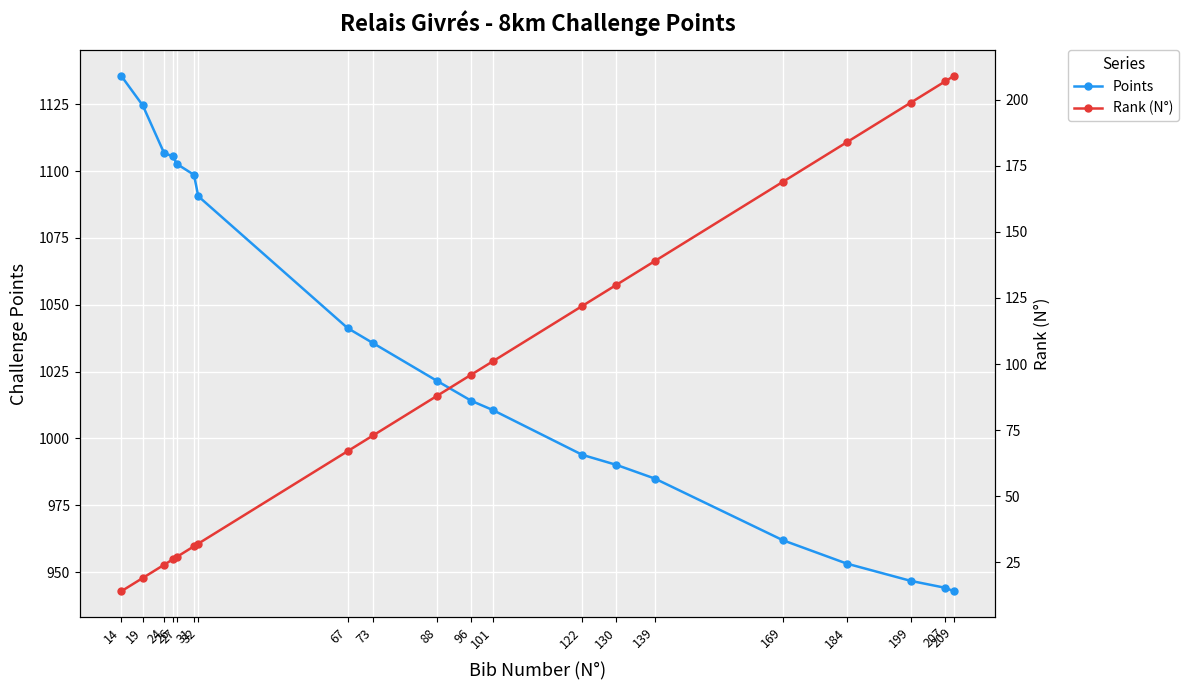

Rank the series by their average value, from lowest to highest.

Rank (N°), Points